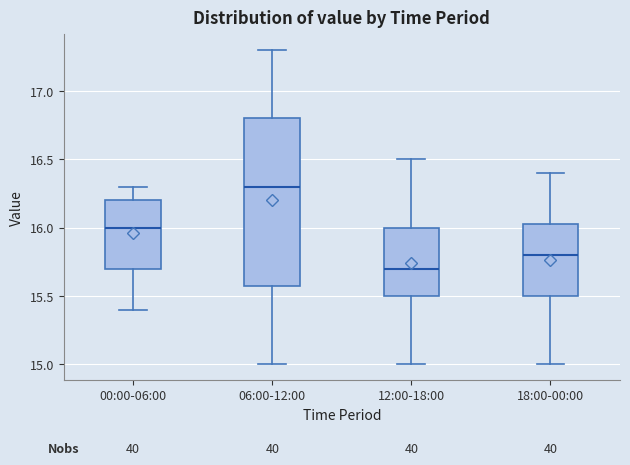

Where does the upper whisker of the box for 06:00-12:00 end on the y-axis? The values are not printed on the chart, so give them approximately, as read against the axis.

17.30